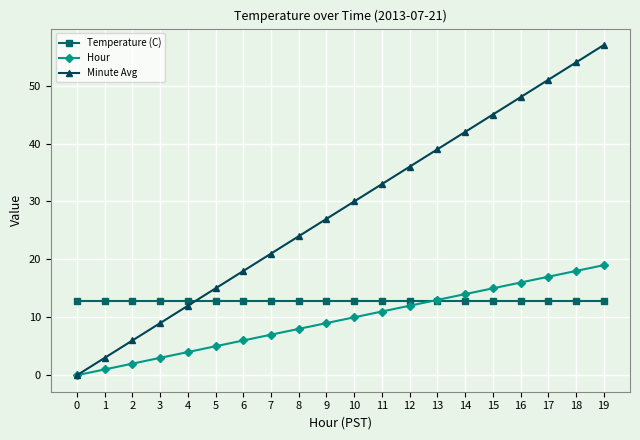

Read the Temperature (C) value at 17.

12.9